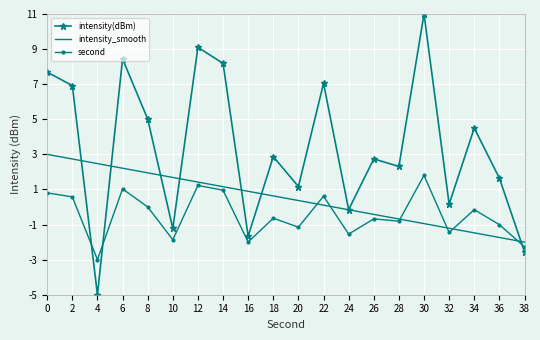

List the series in order of their peak value, lowest first.

second, intensity_smooth, intensity(dBm)